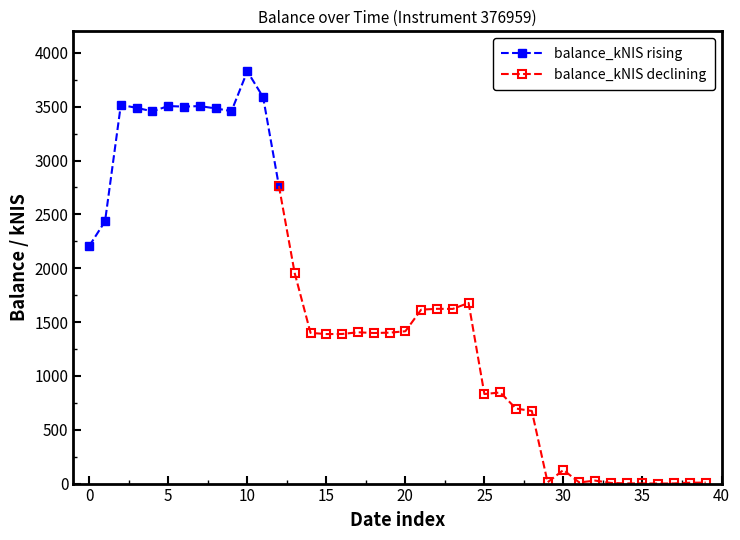

The balance_kNIS rising series shows 2206.3 at 0. True or false?

True